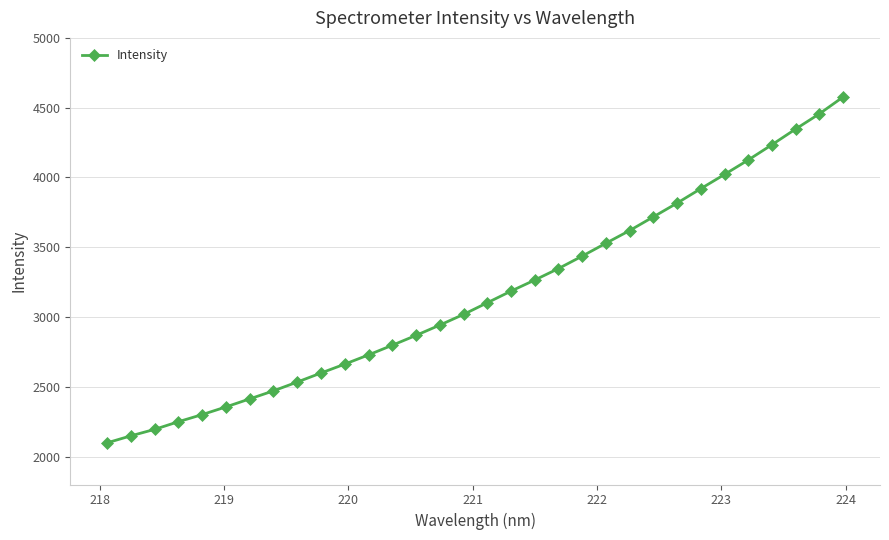

What is the sum of all values?

101087.9